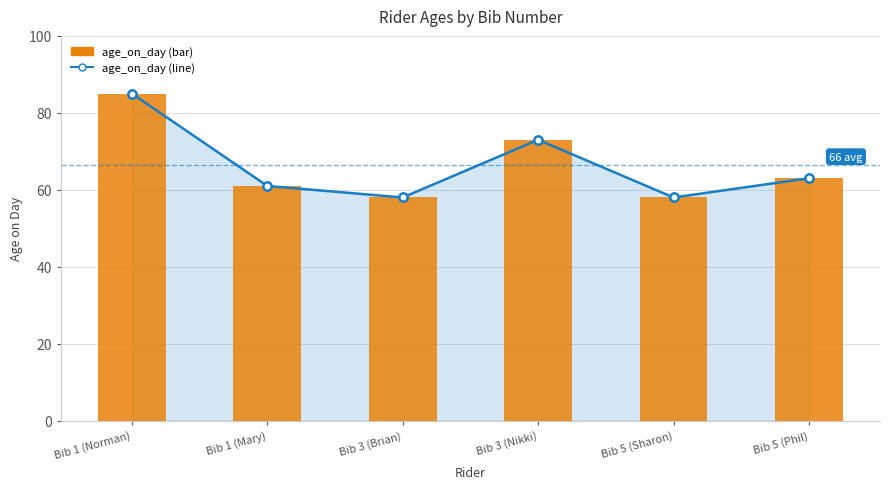

Which category has the lowest value in the age_on_day (line) series?

Bib 3 (Brian)